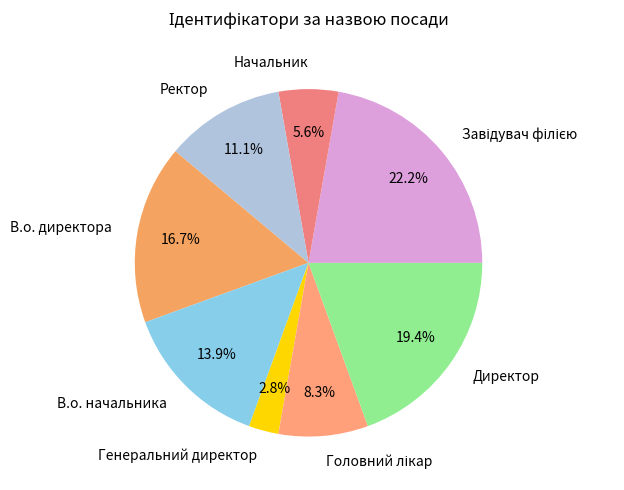

Which category has the smallest portion of the pie?

Генеральний директор